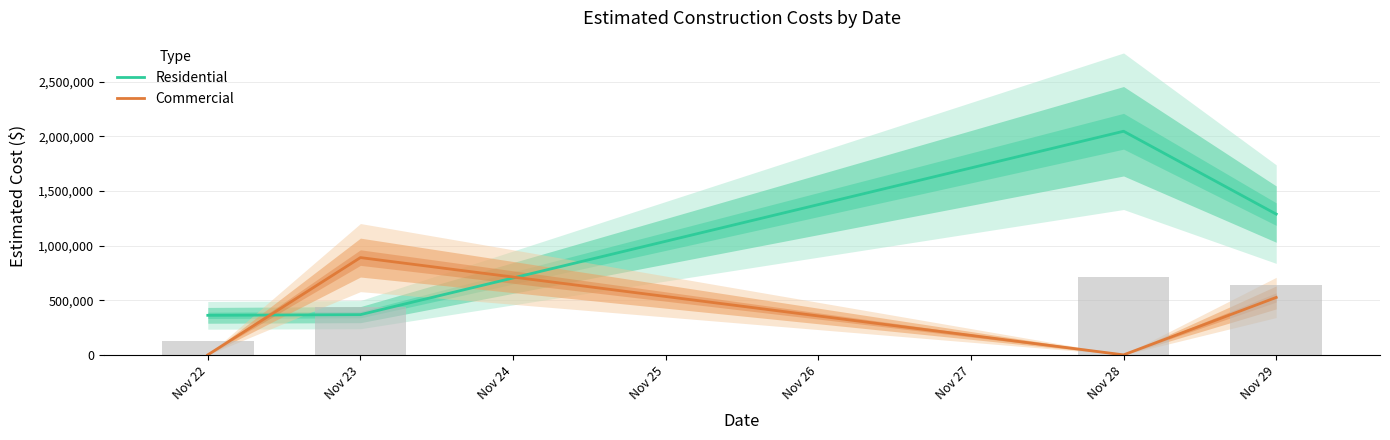

How many groups of bars are there?

4